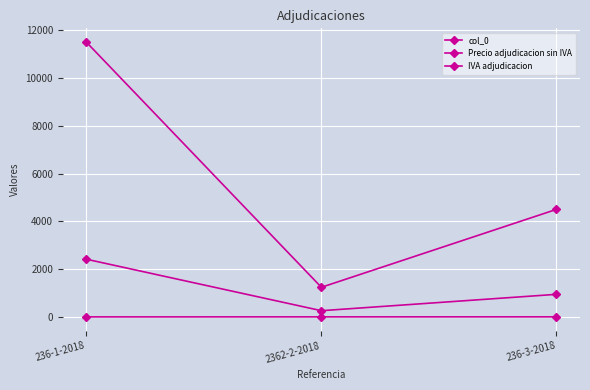

What is the total value across all series at 236-1-2018?

13916.0